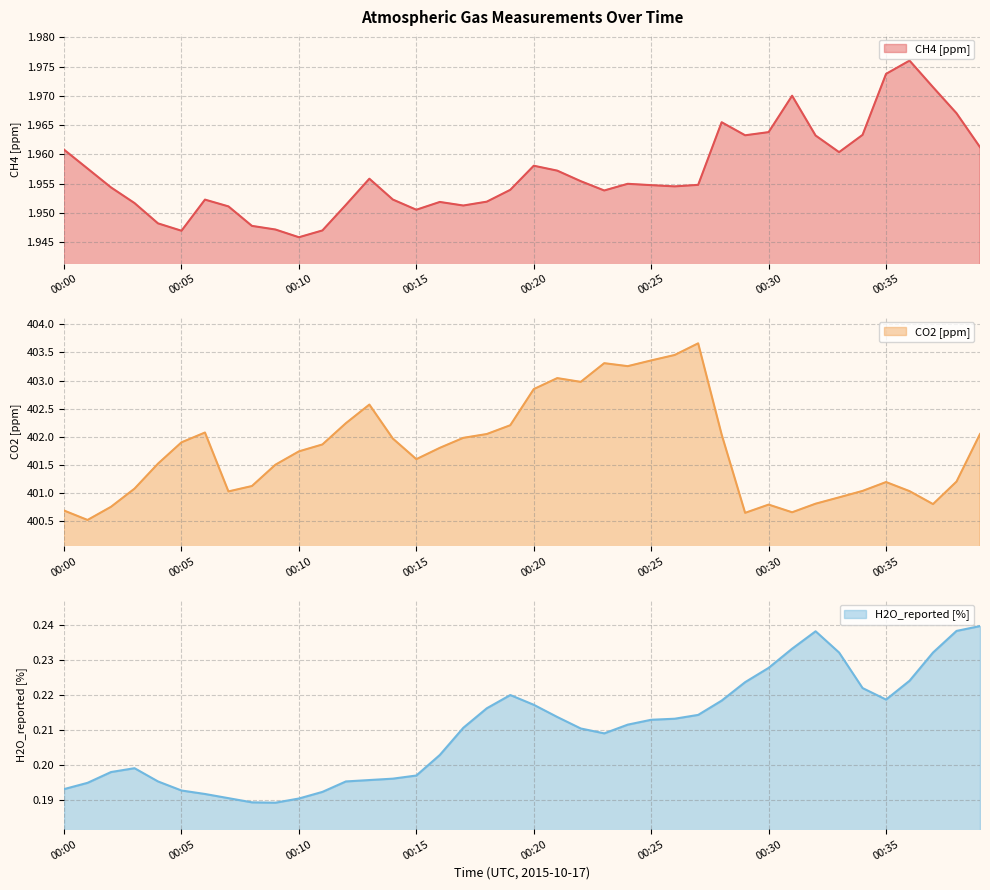

What is the sum of all H2O_reported [%] values?

8.4